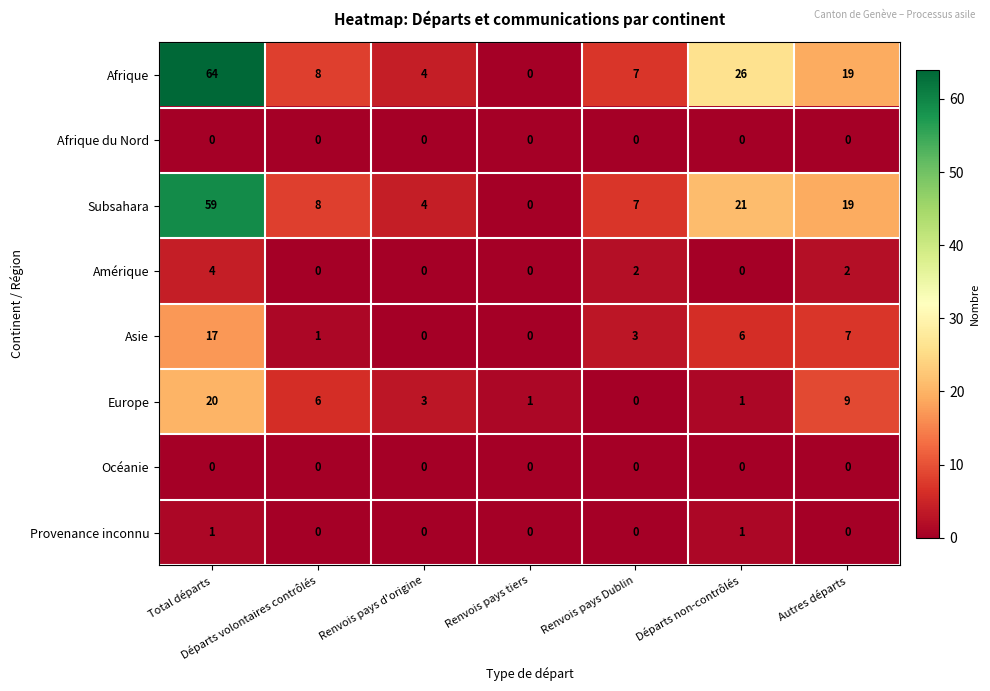

True or false: Asie has a value of 5 at Renvois pays Dublin.

False